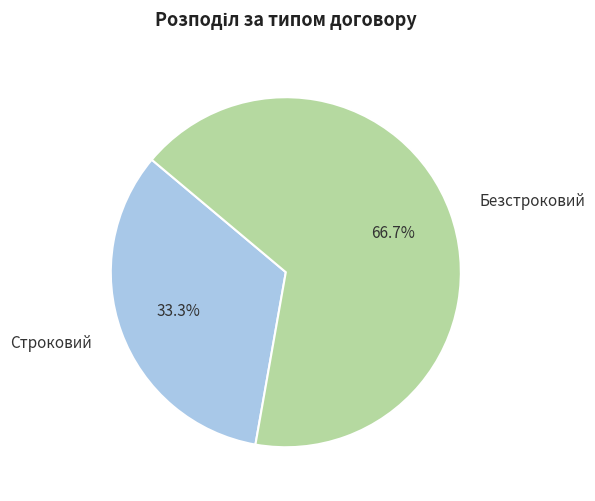

The Безстроковий slice represents 67% of the pie. True or false?

True